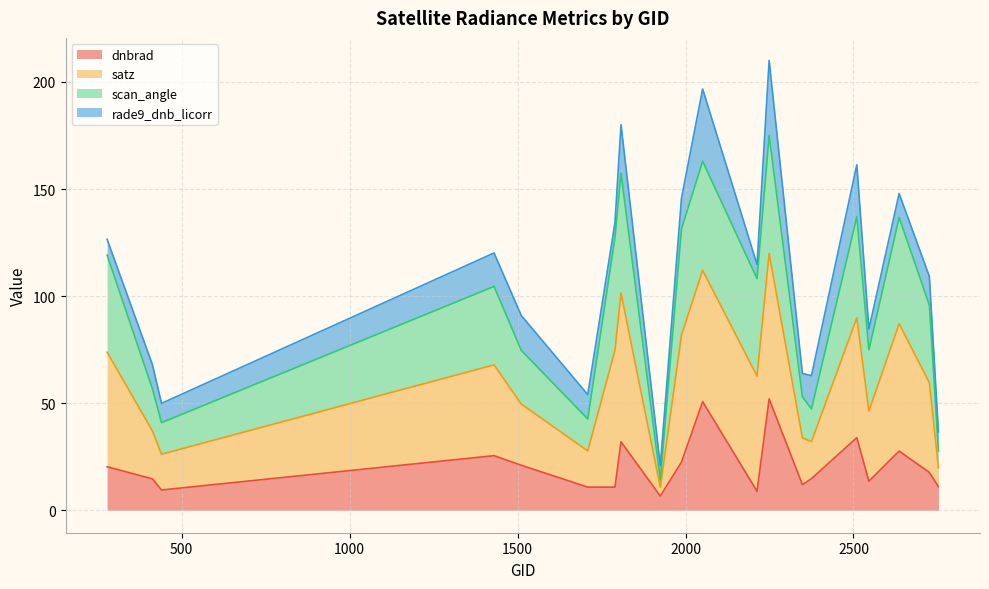

Does the chart have visible grid lines?

Yes